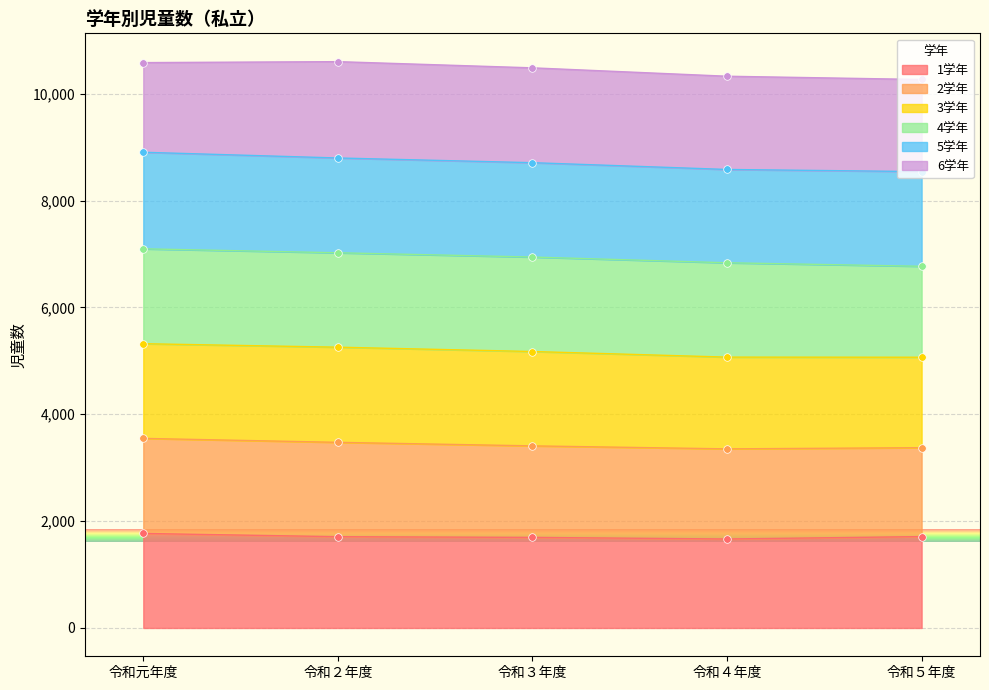

What is the minimum value for 1学年?

1665